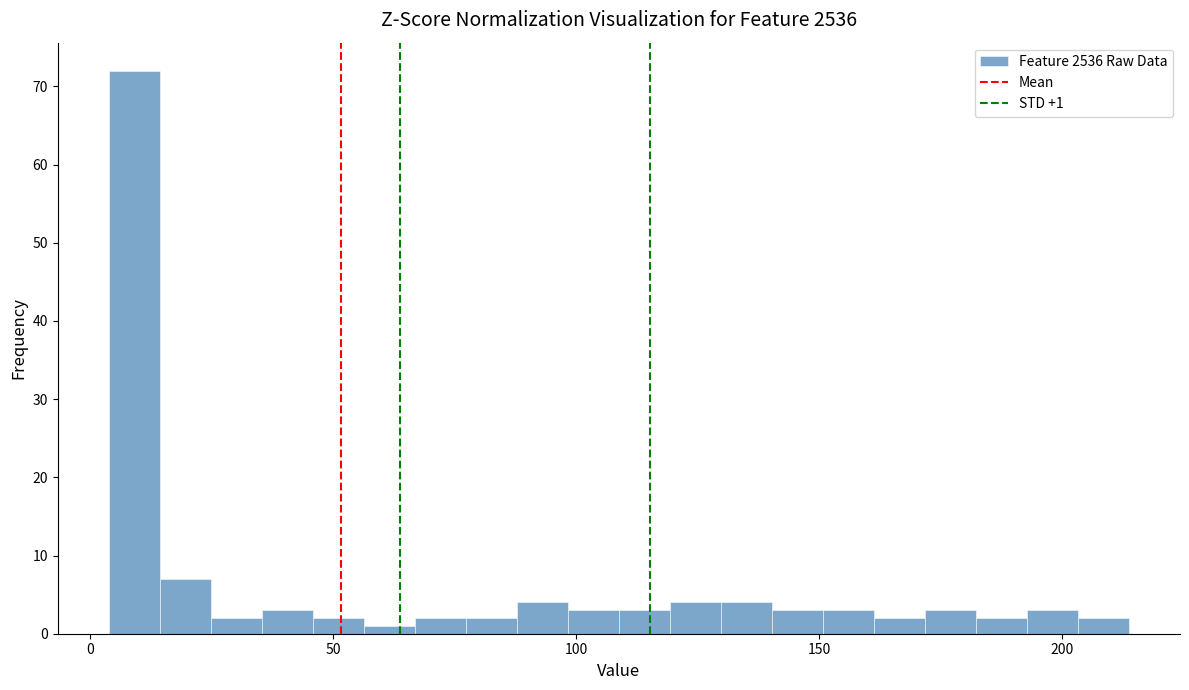

Read against the x-axis, roughly where is the centre of the tallest bar?

10